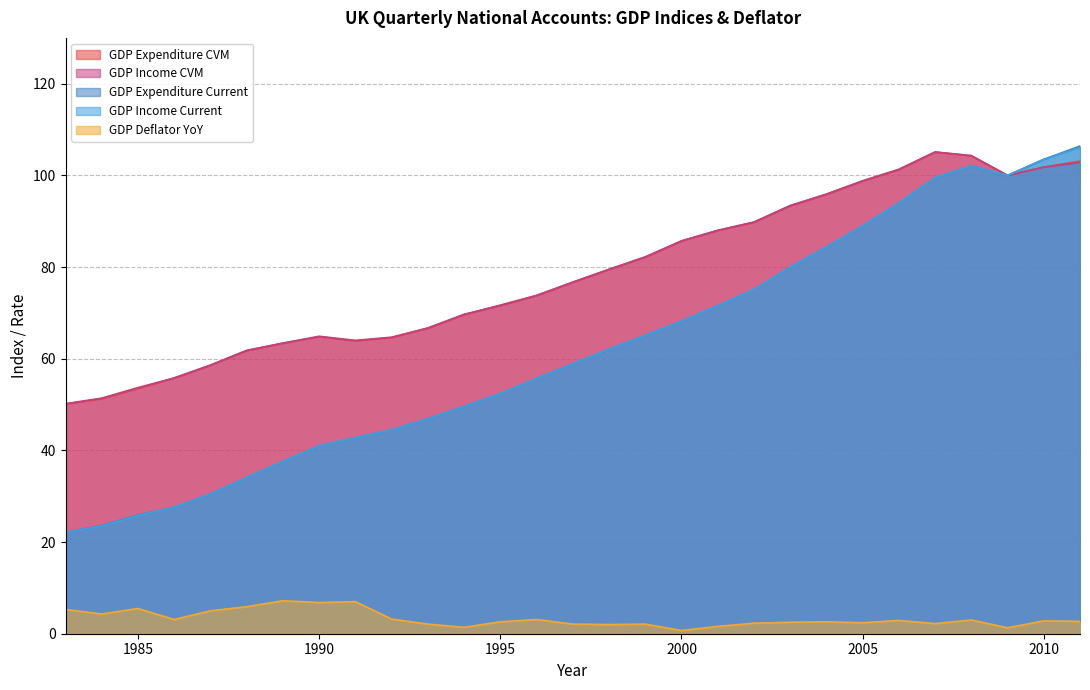

How many lines are shown in the chart?

5